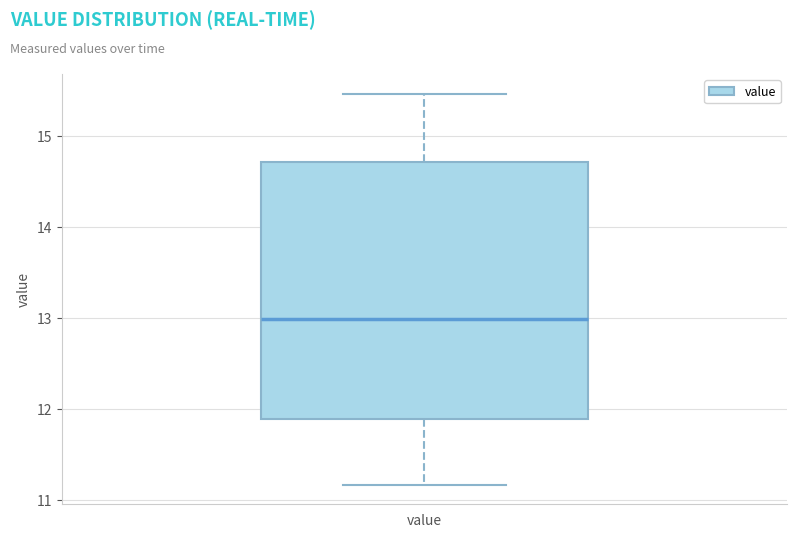

Read this box plot against the y-axis: the position of the median line, the range covered by the box, and the ends of both whiskers. The values are not printed on the chart, so give them approximately, as read against the axis.

median 13.0, box 11.9 to 14.7, whiskers 11.2 to 15.5